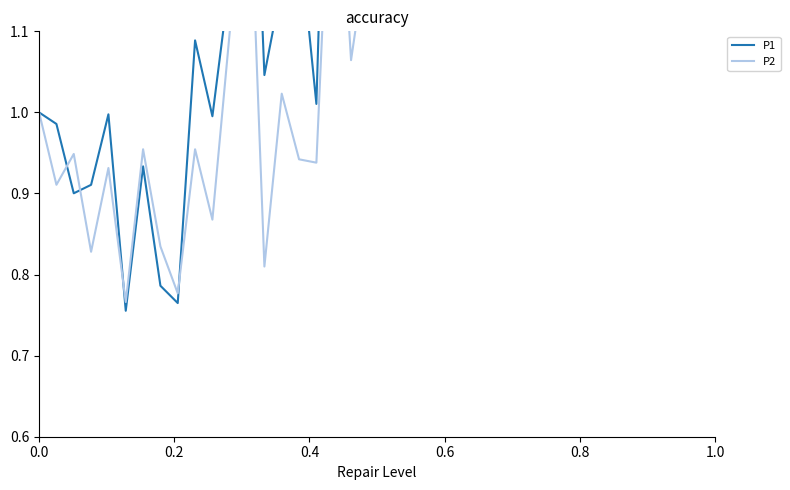

Rank the series by their maximum value, from highest to lowest.

P1, P2